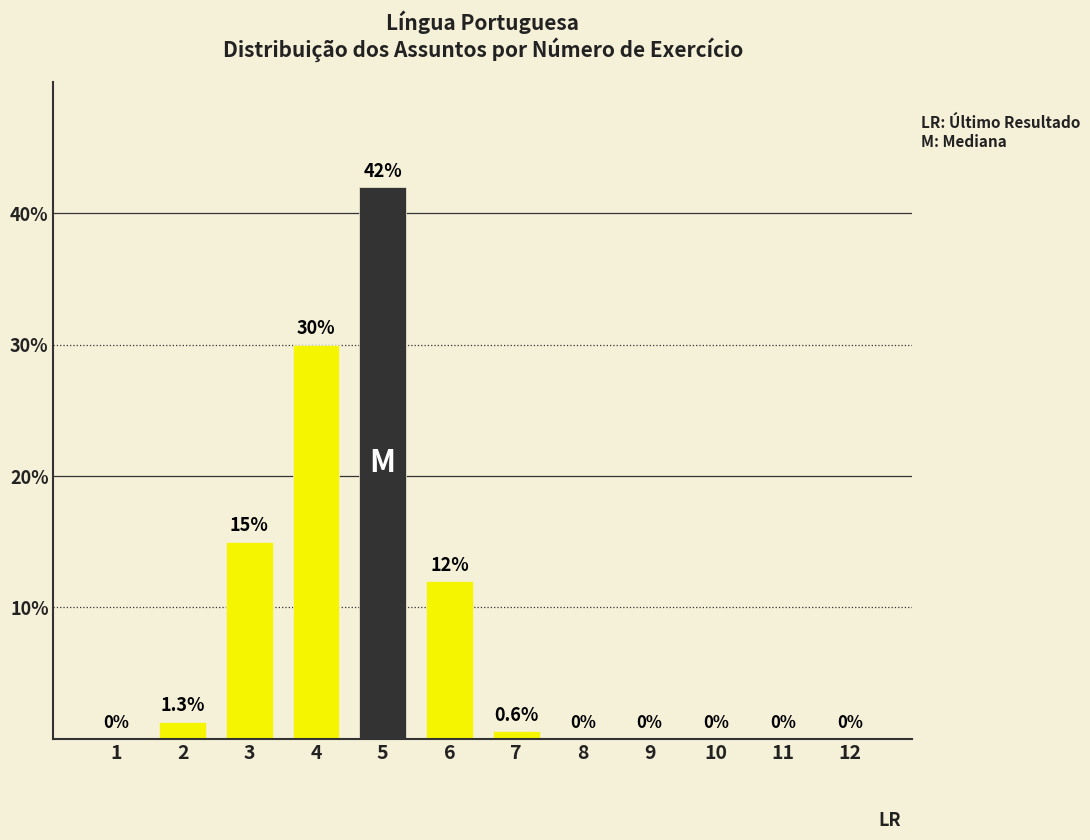

Reading left to right, transcribe all the data shown in this chart.

1=0.0	2=1.3	3=15.0	4=30.0	5=42.0	6=12.0	7=0.6	8=0.0	9=0.0	10=0.0	11=0.0	12=0.0